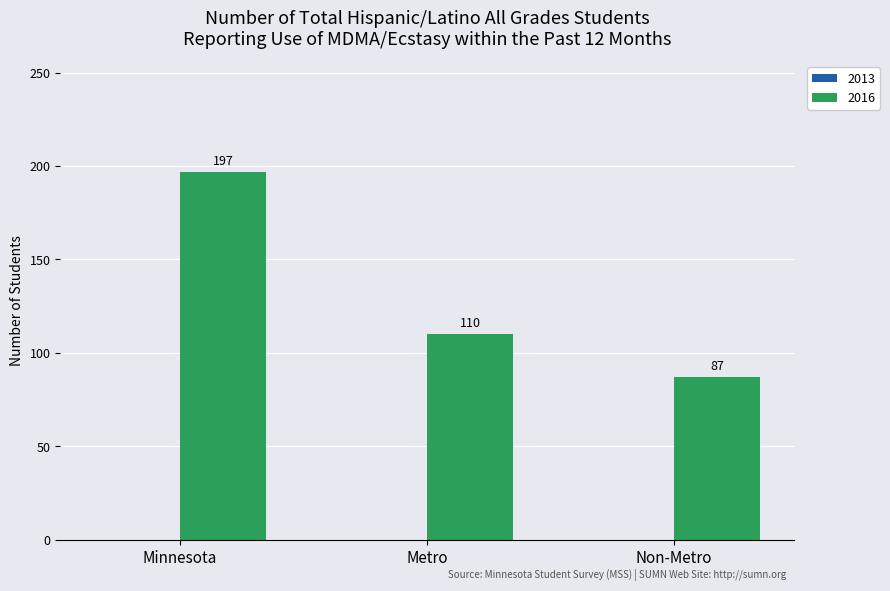

How many values are between 87 and 197?

3